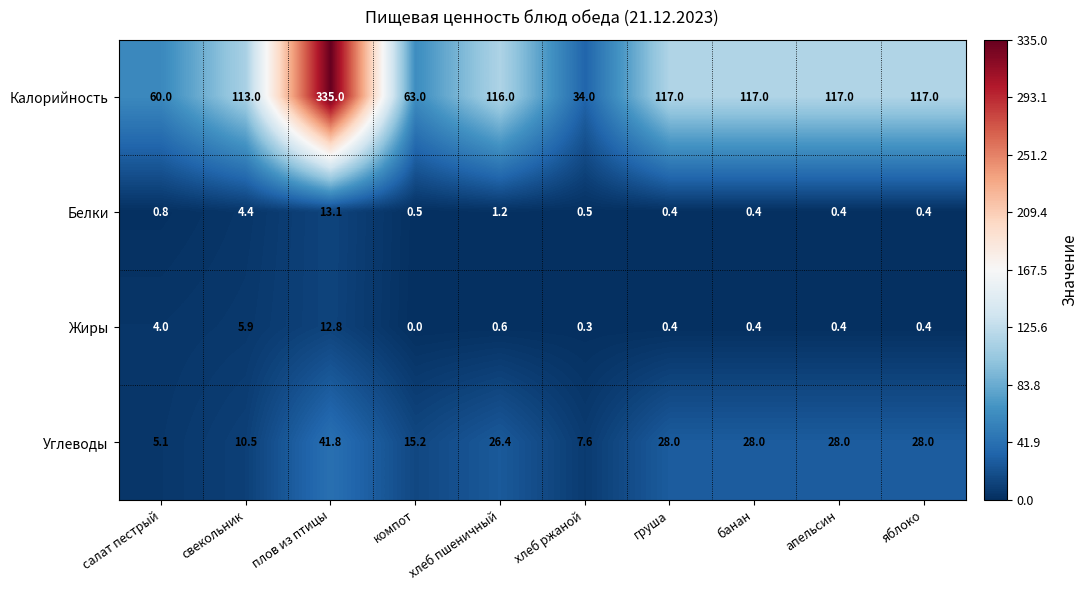

Is the value of Жиры at свекольник greater than the value of Калорийность at компот?

No